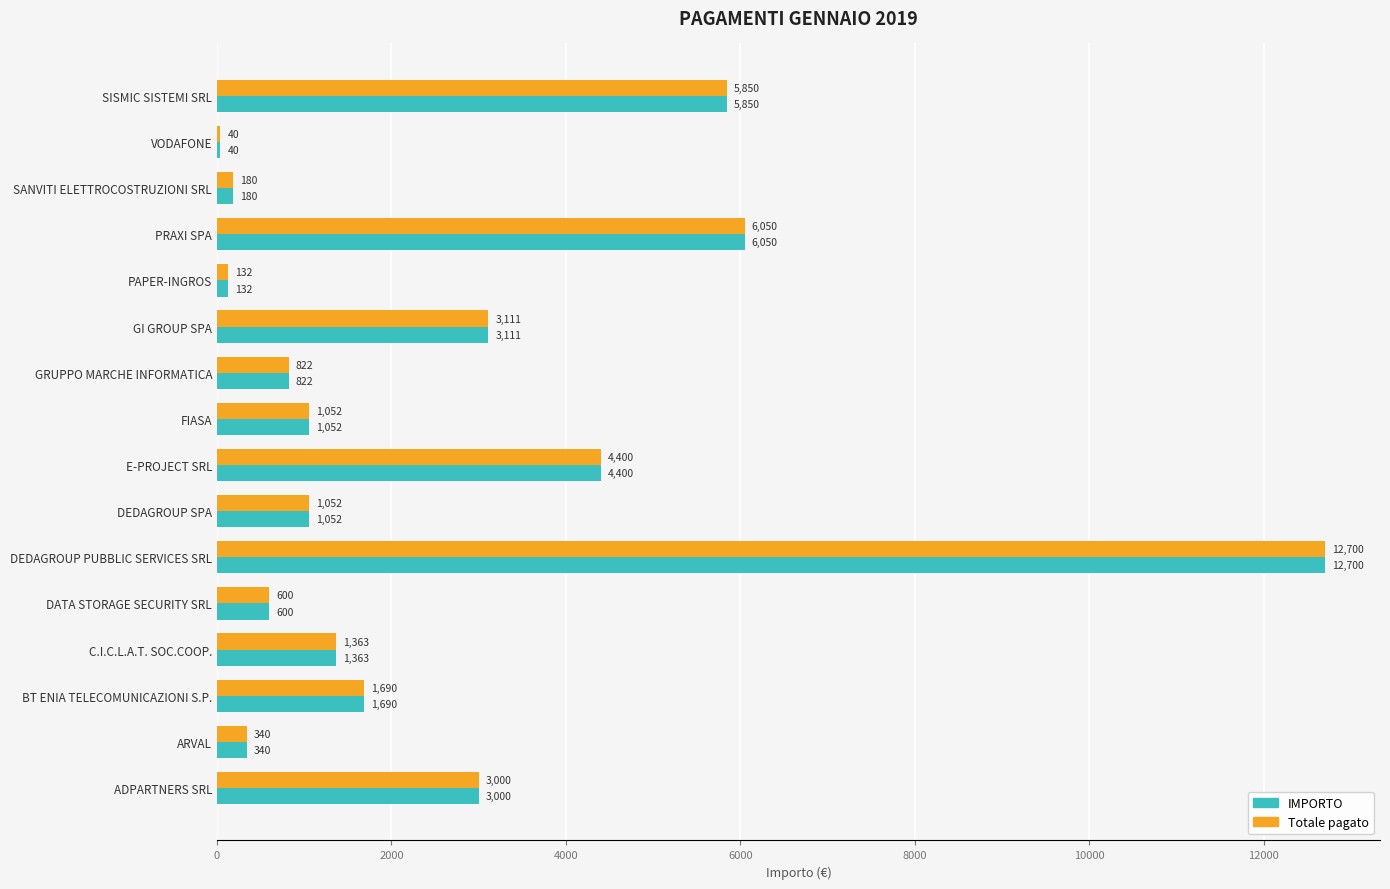

The Totale pagato series shows 4487.8 at ADPARTNERS SRL. True or false?

False